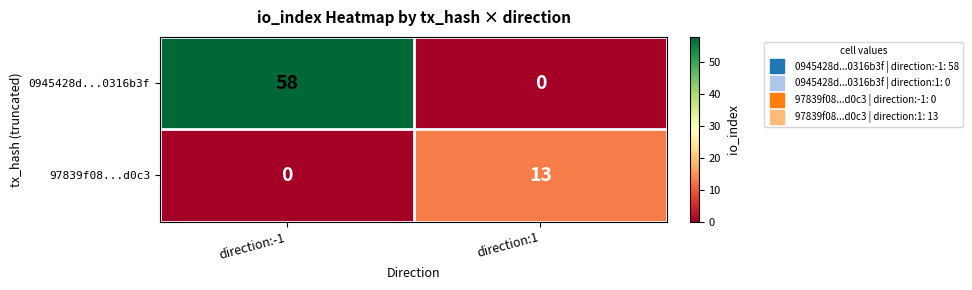

List the labels in order of 0945428d...0316b3f value, smallest first.

direction:1, direction:-1